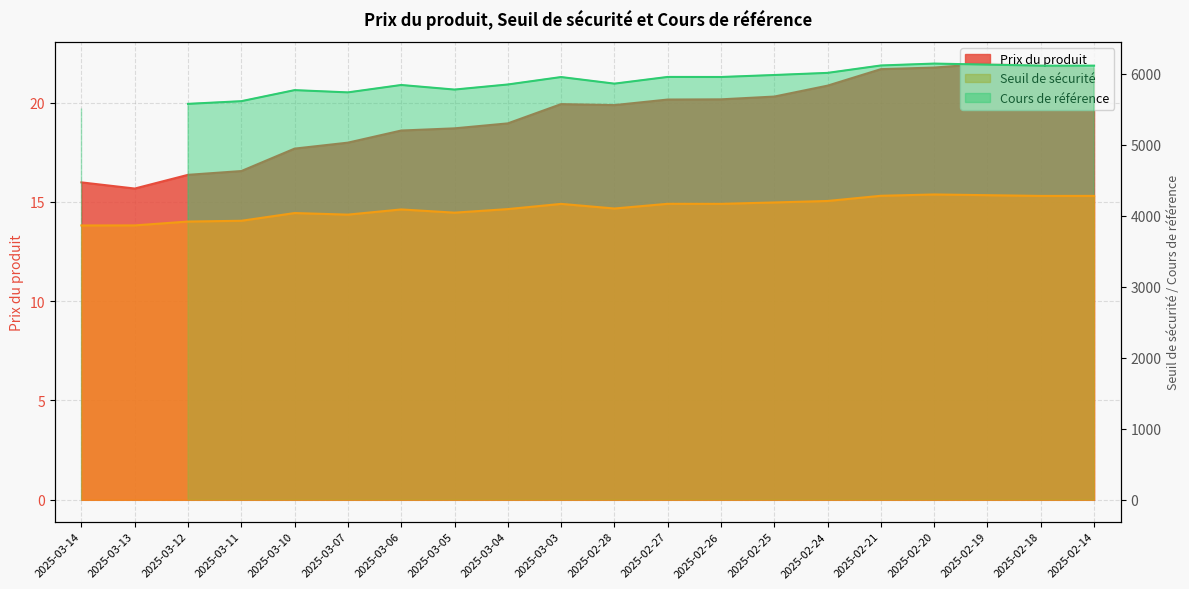

The Seuil de sécurité series shows 3865.1 at 2025-03-13. True or false?

True